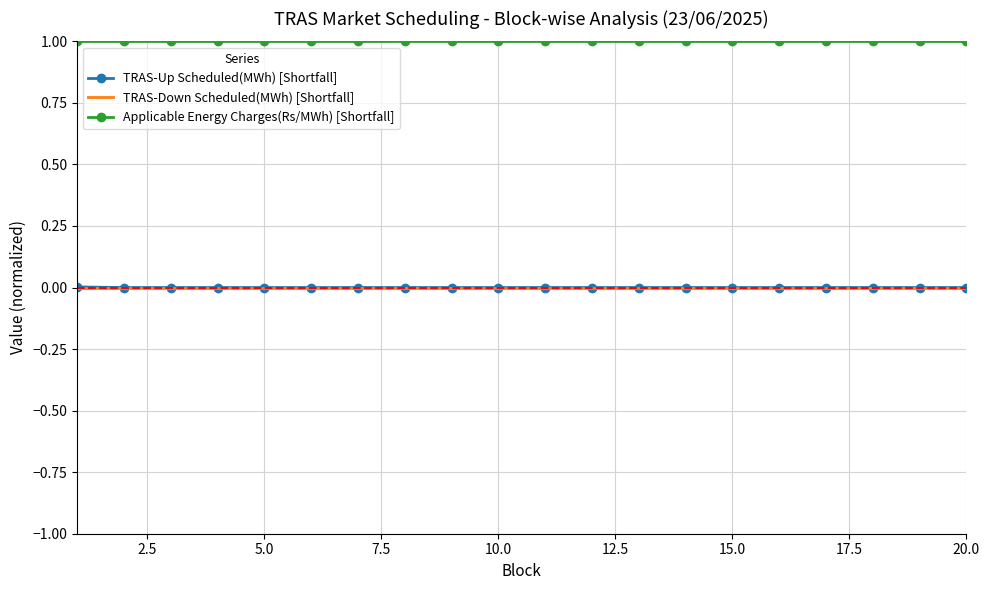

True or false: TRAS-Up Scheduled(MWh) [Shortfall] and Applicable Energy Charges(Rs/MWh) [Shortfall] cross at least once.

False